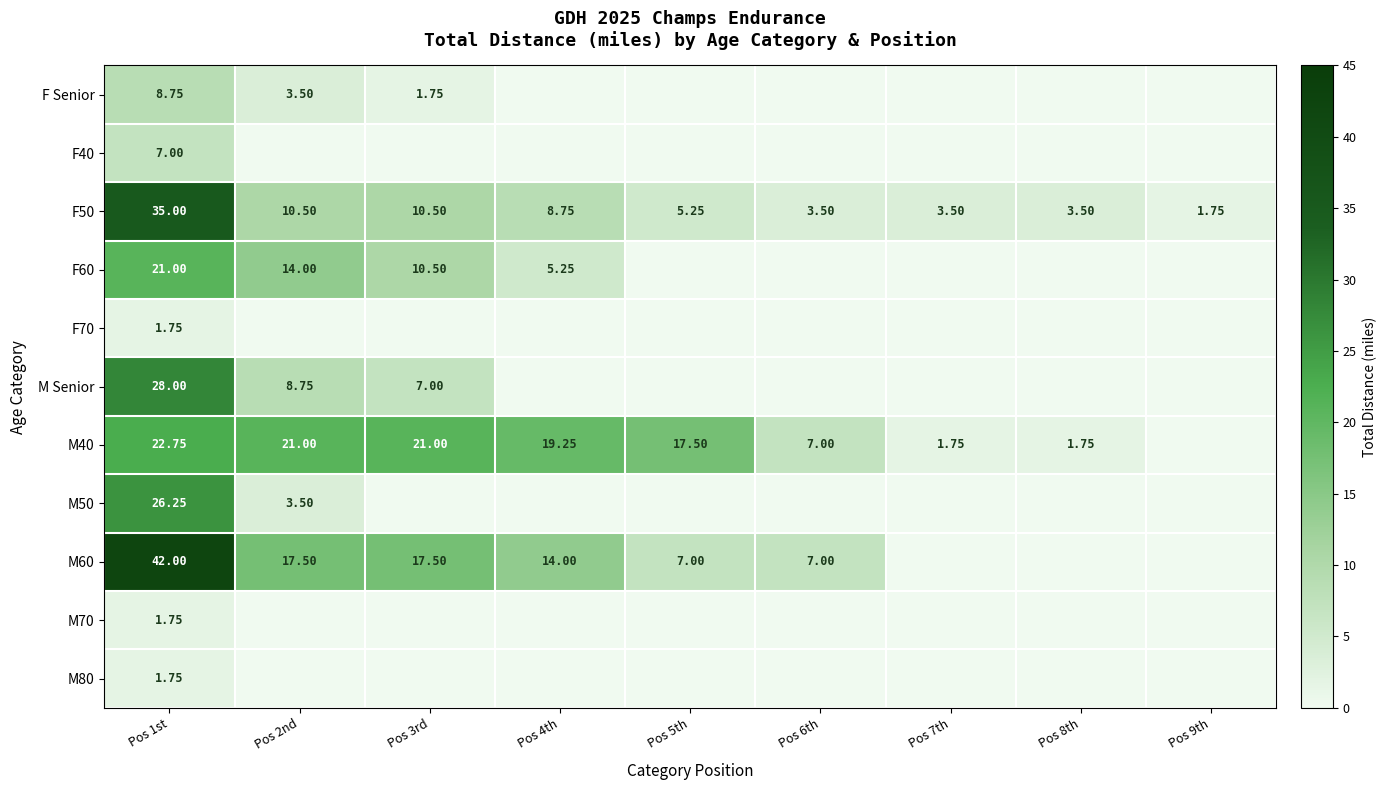

At which category is the sum across all series the highest?

Pos 1st